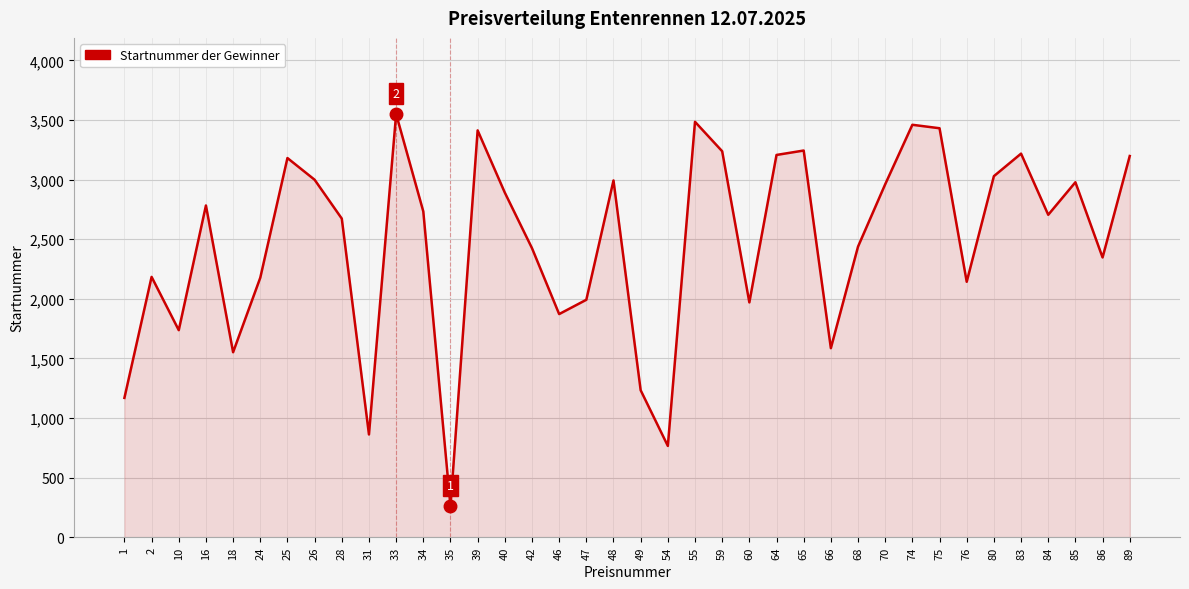

What is the approximate value at 70?

2961